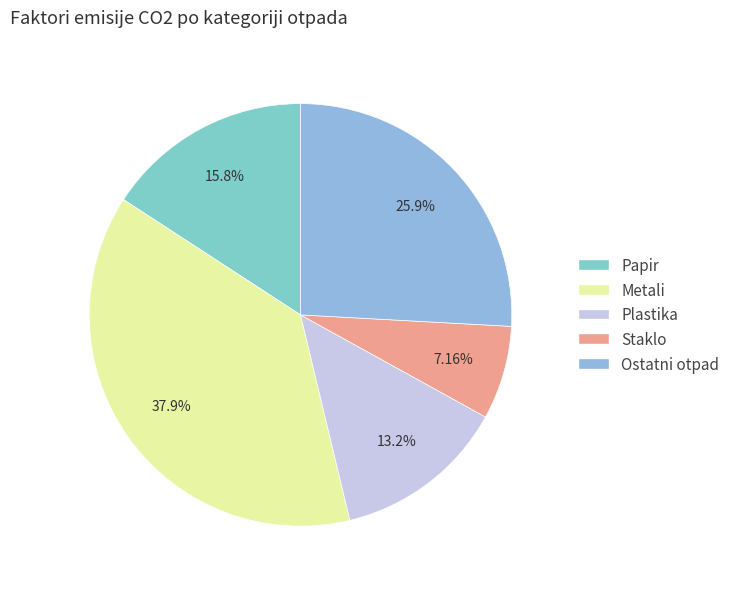

Does Ostatni otpad represent more than half of the total?

No